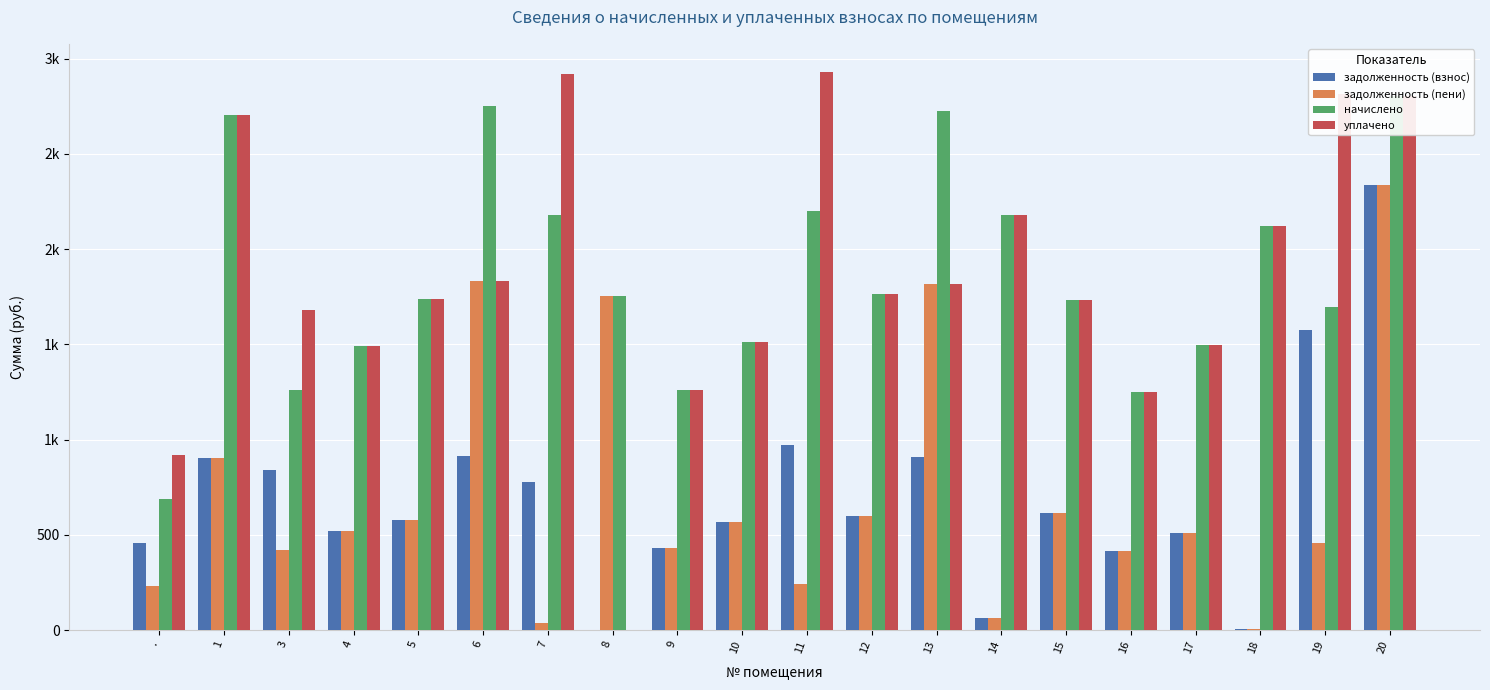

Is it true that уплачено equals 1153.7 at 20?

False